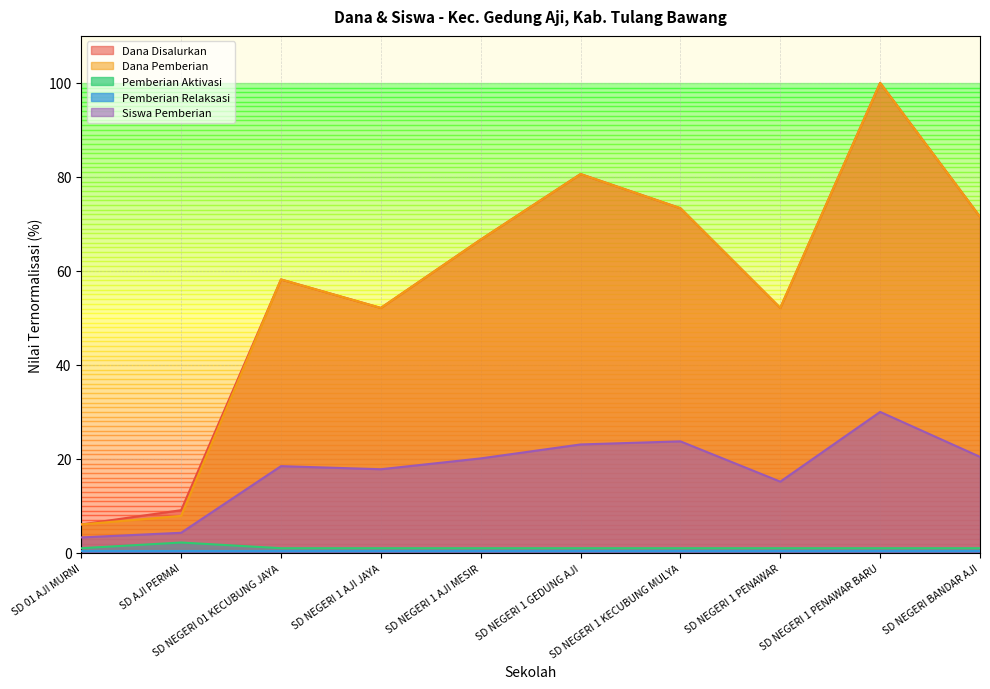

What is the difference between the Dana Disalurkan values at SD AJI PERMAI and SD NEGERI 1 PENAWAR BARU?

90.9